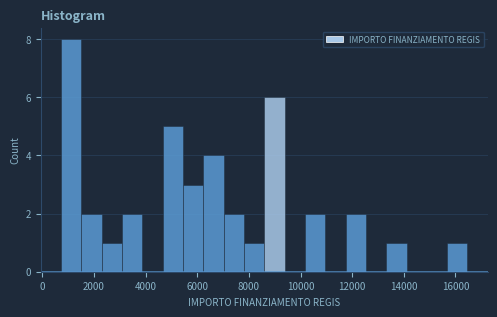

Around what value on the x-axis is the tallest bar? Give the approximate position of its centre, as read against the axis.

1200